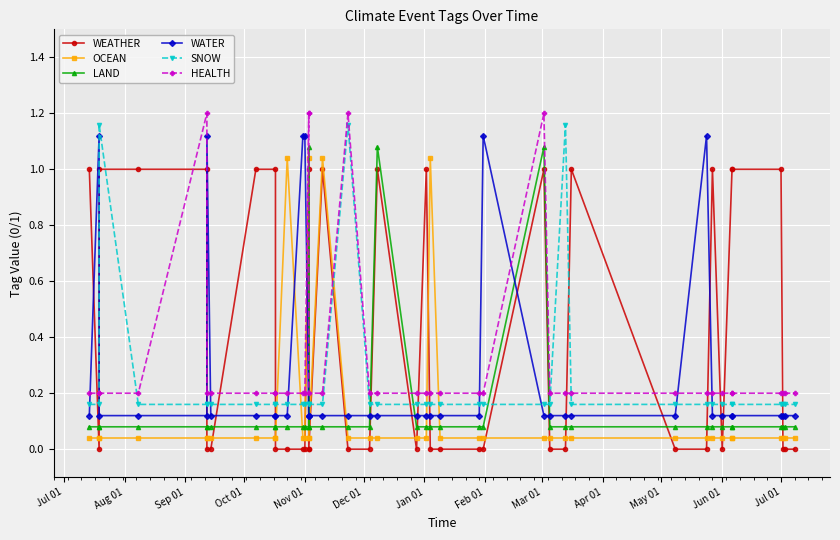

How many lines are shown in the chart?

6